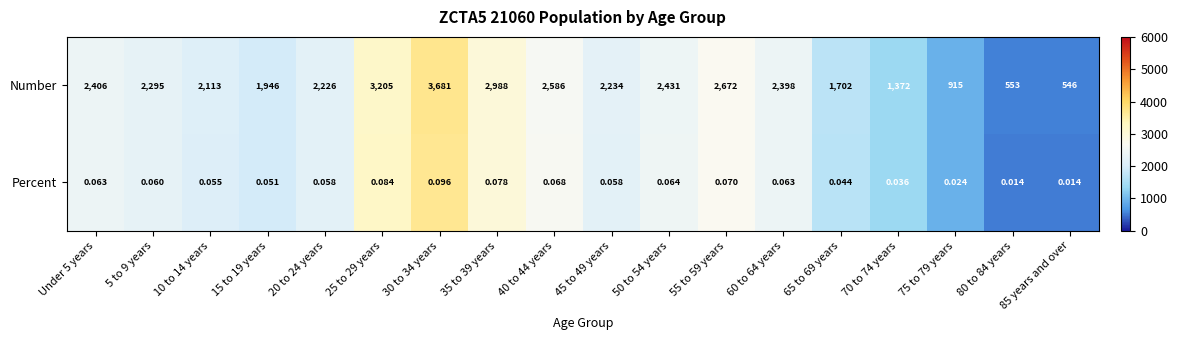

Which series has the largest range (max minus min)?

Number